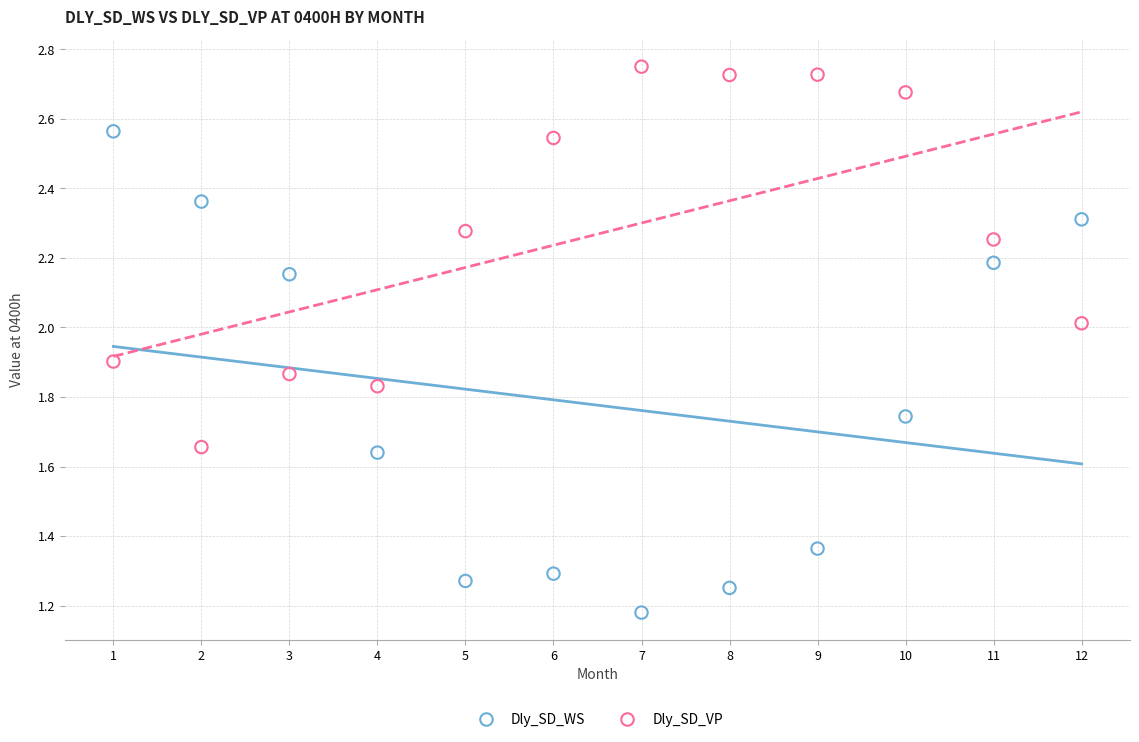

Which series reaches the minimum Y coordinate?

Dly_SD_WS